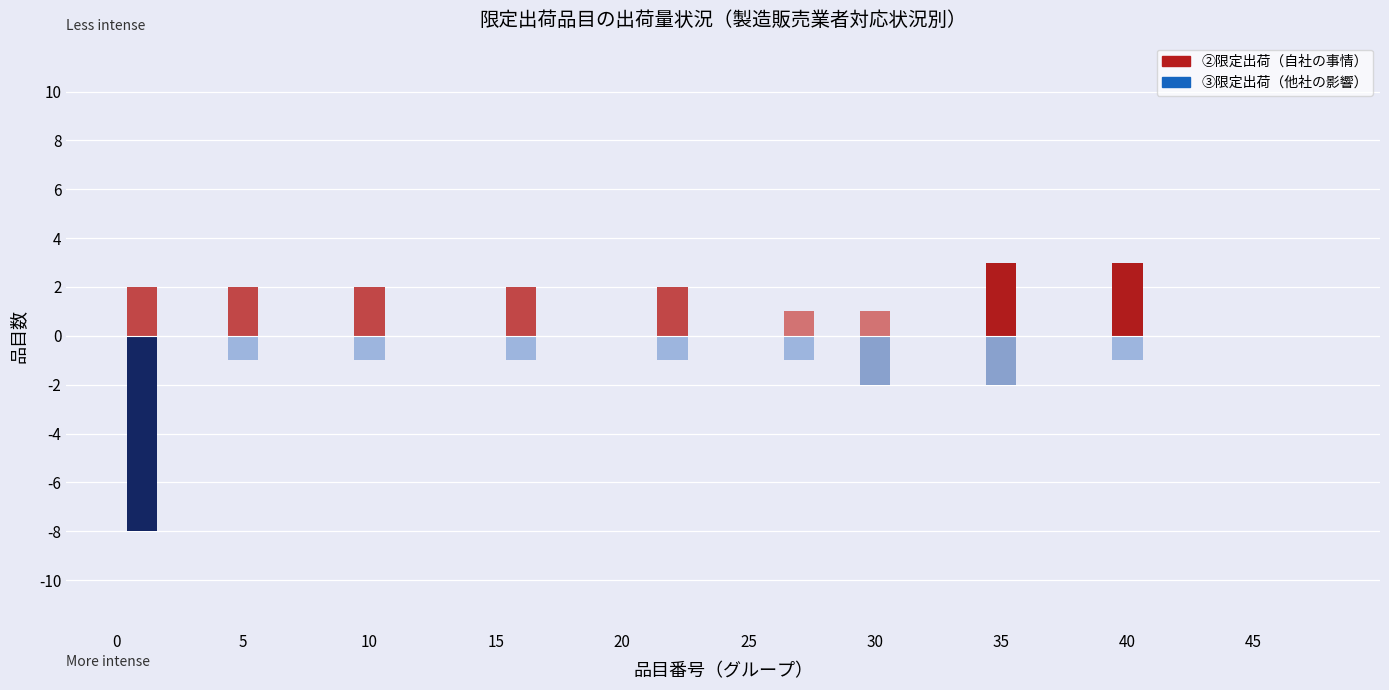

What is the average value of the ②限定出荷（自社の事情） series?

2